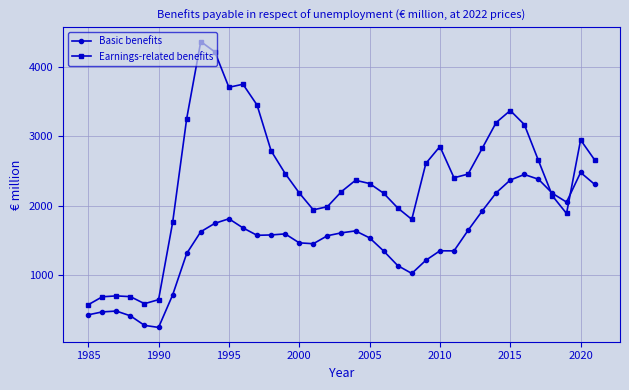

What is the difference between the maximum and minimum values in the Earnings-related benefits series?

3786.5